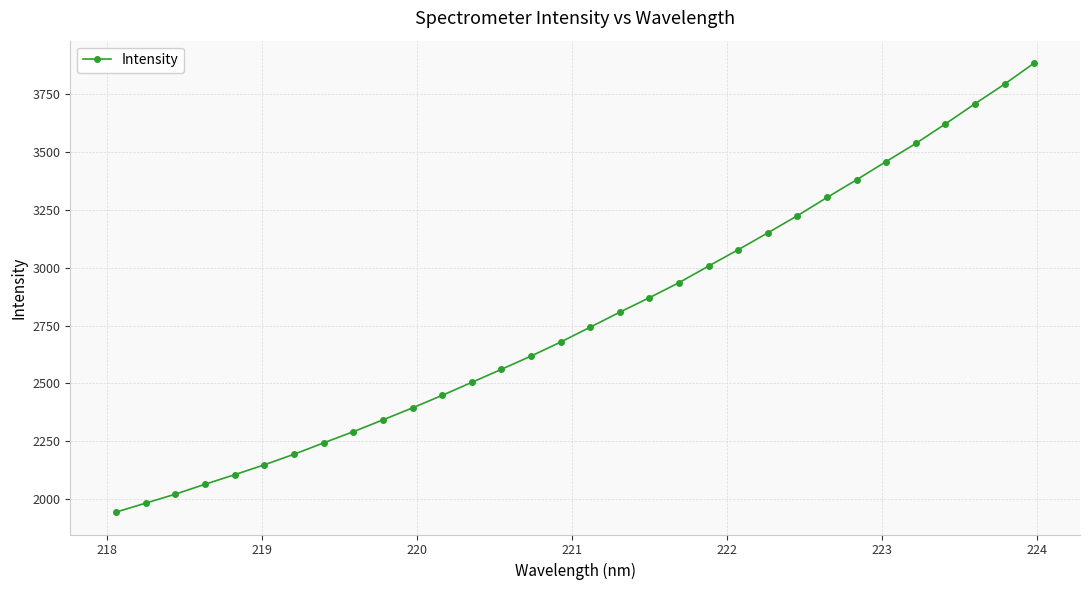

What is the value of the 1st point from the left?

1944.6